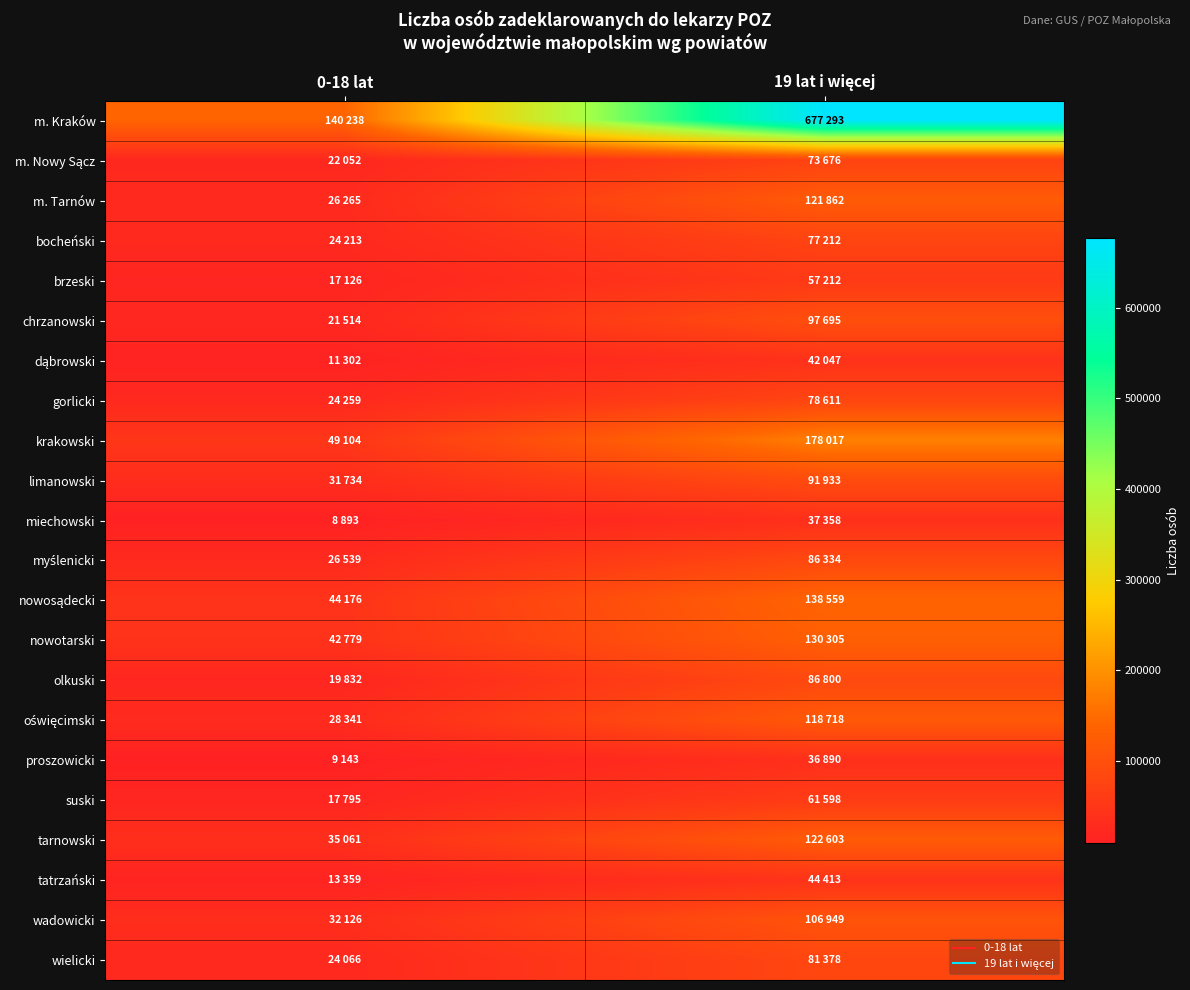

Which has a higher value, 0-18 lat or 19 lat i więcej?

19 lat i więcej